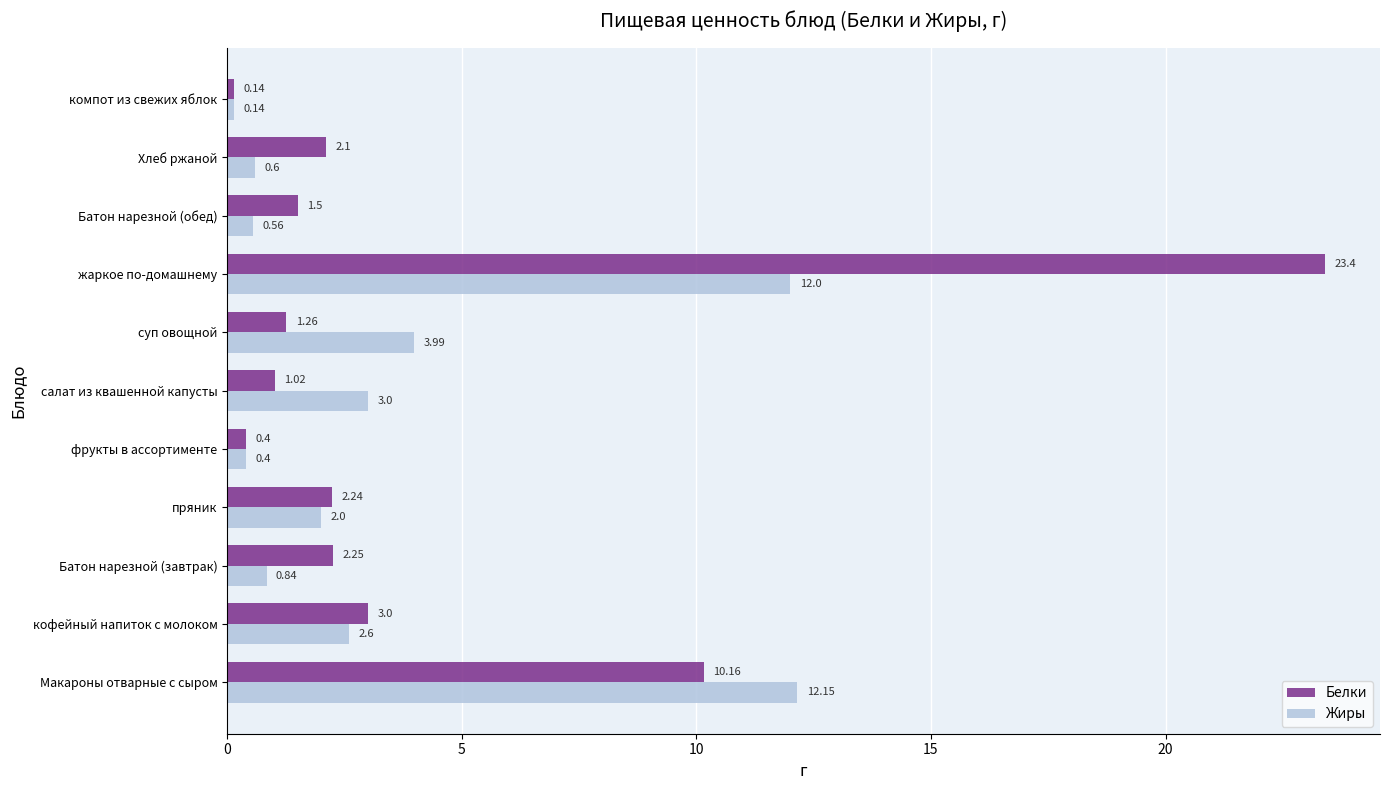

At which category does the chart reach its peak across all series?

жаркое по-домашнему